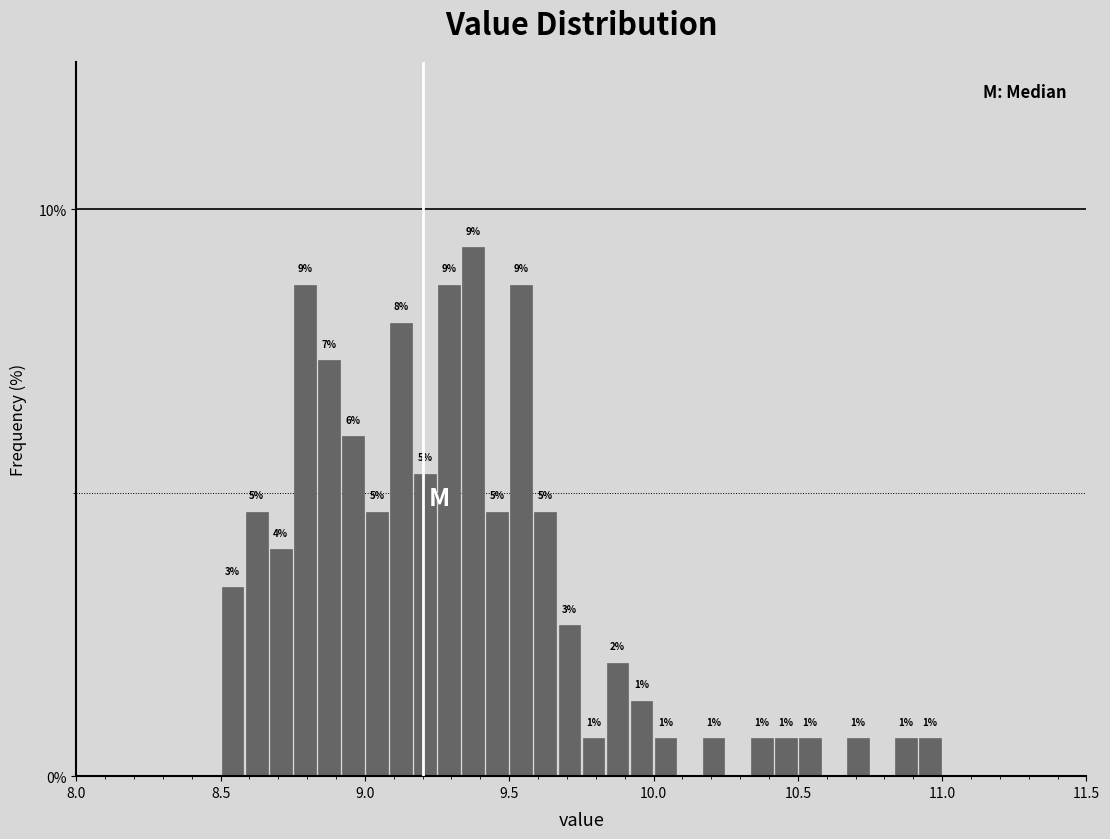

Read against the x-axis, roughly where is the centre of the tallest bar?

9.40